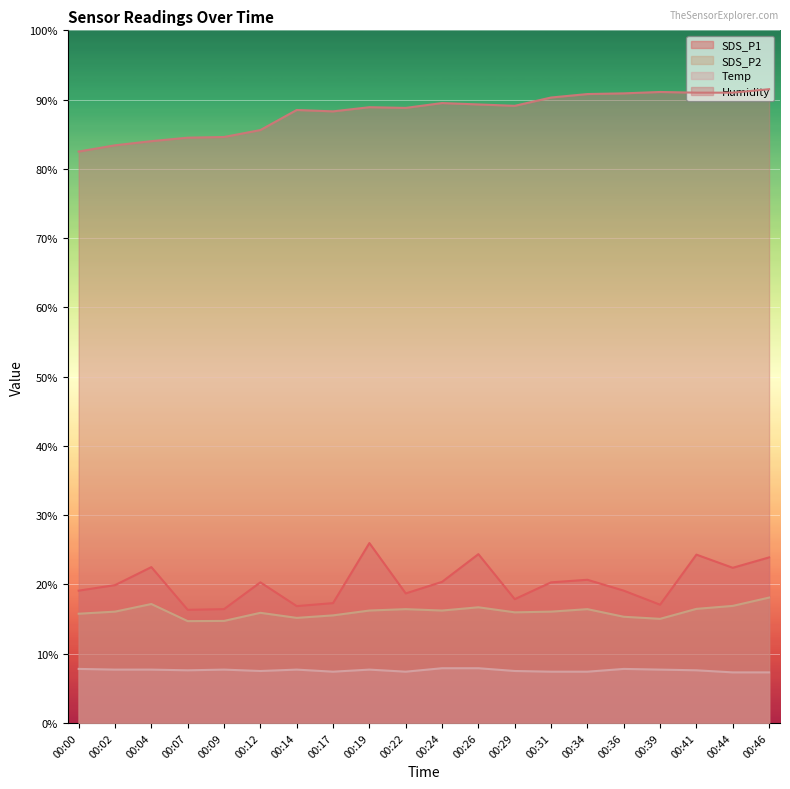

How many data points in Humidity are less than 89?

10